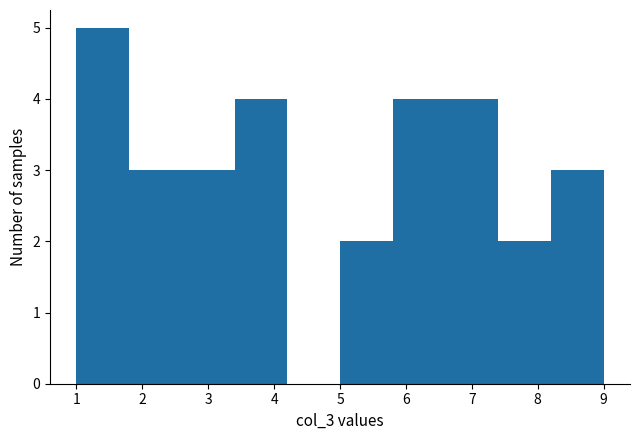

Reading left to right, transcribe this chart: for each bar, give the range it covers on the x-axis and its height. The values are not printed on the chart, so give them approximately, as read against the axis.

1.0 to 1.8: 5
1.8 to 2.6: 3
2.6 to 3.4: 3
3.4 to 4.2: 4
4.2 to 5.0: 0
5.0 to 5.8: 2
5.8 to 6.6: 4
6.6 to 7.4: 4
7.4 to 8.2: 2
8.2 to 9.0: 3